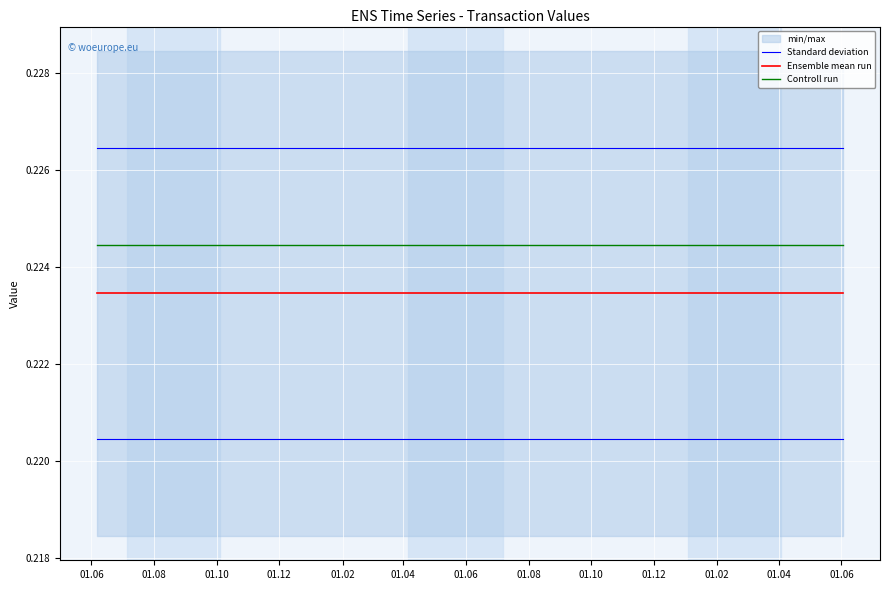

True or false: Standard deviation has more than 2 interior local peaks.

False